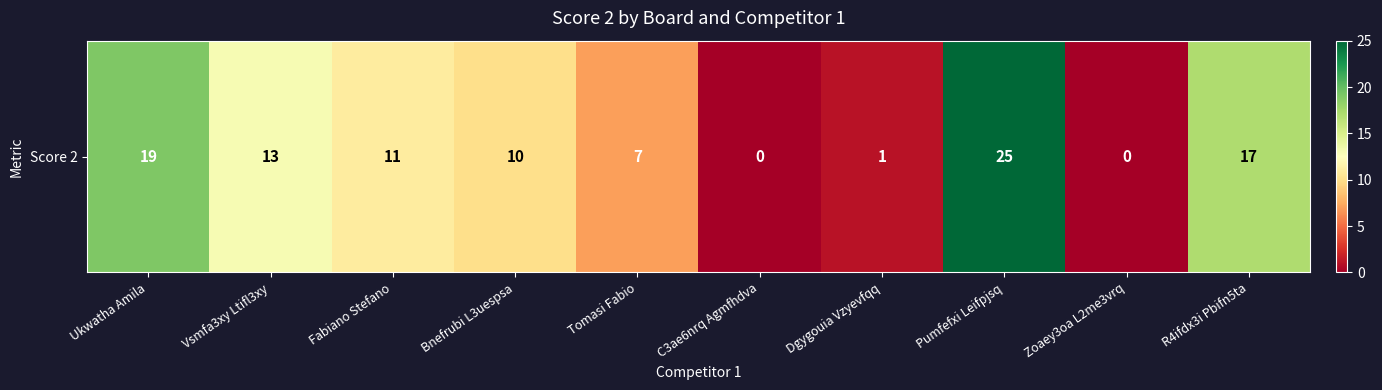

Reading right to left, transcribe all the data shown in this chart.

17	0	25	1	0	7	10	11	13	19